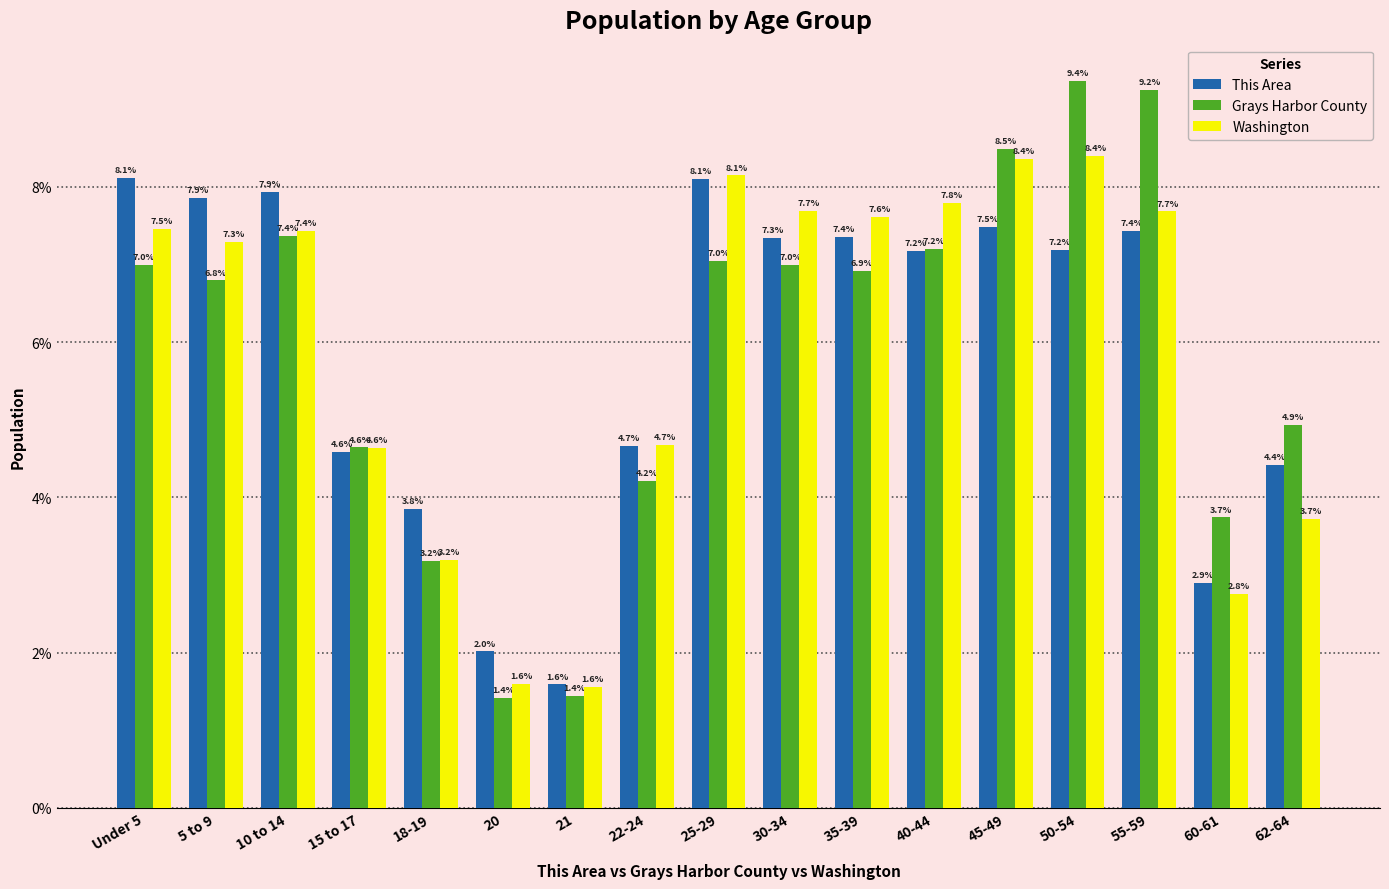

At which label is This Area closest to 4?

18-19